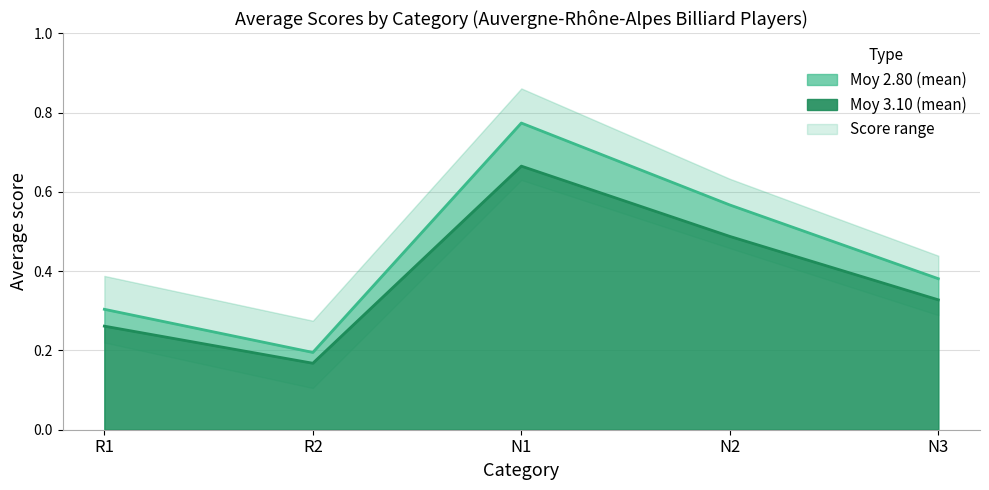

What is the spread (max minus min) of values at N2?

0.1